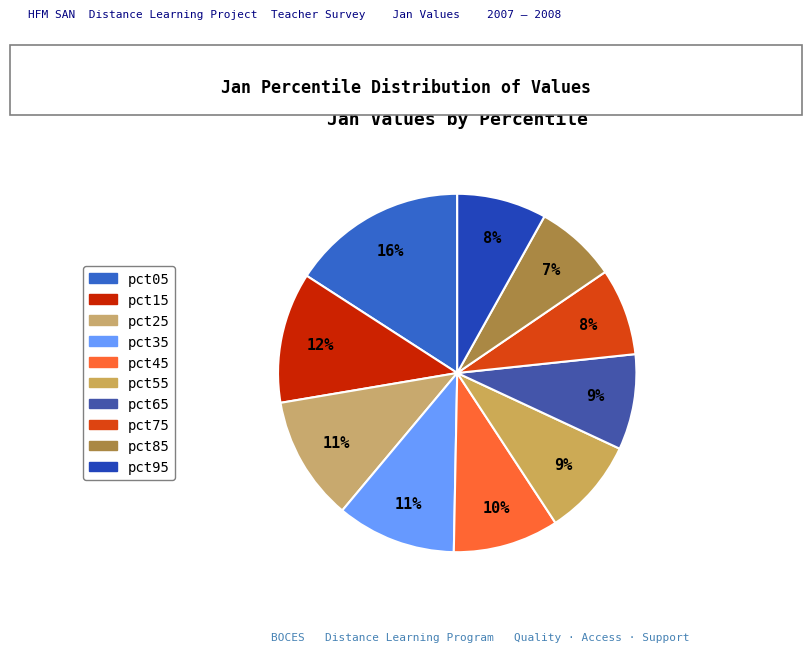

Approximately how many times larger is the value at pct45 compared to pct15?

0.8